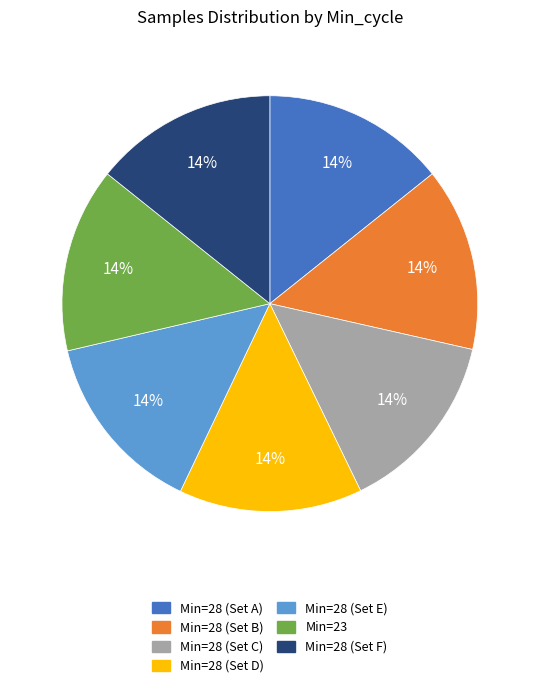

How many segments does this pie chart have?

7